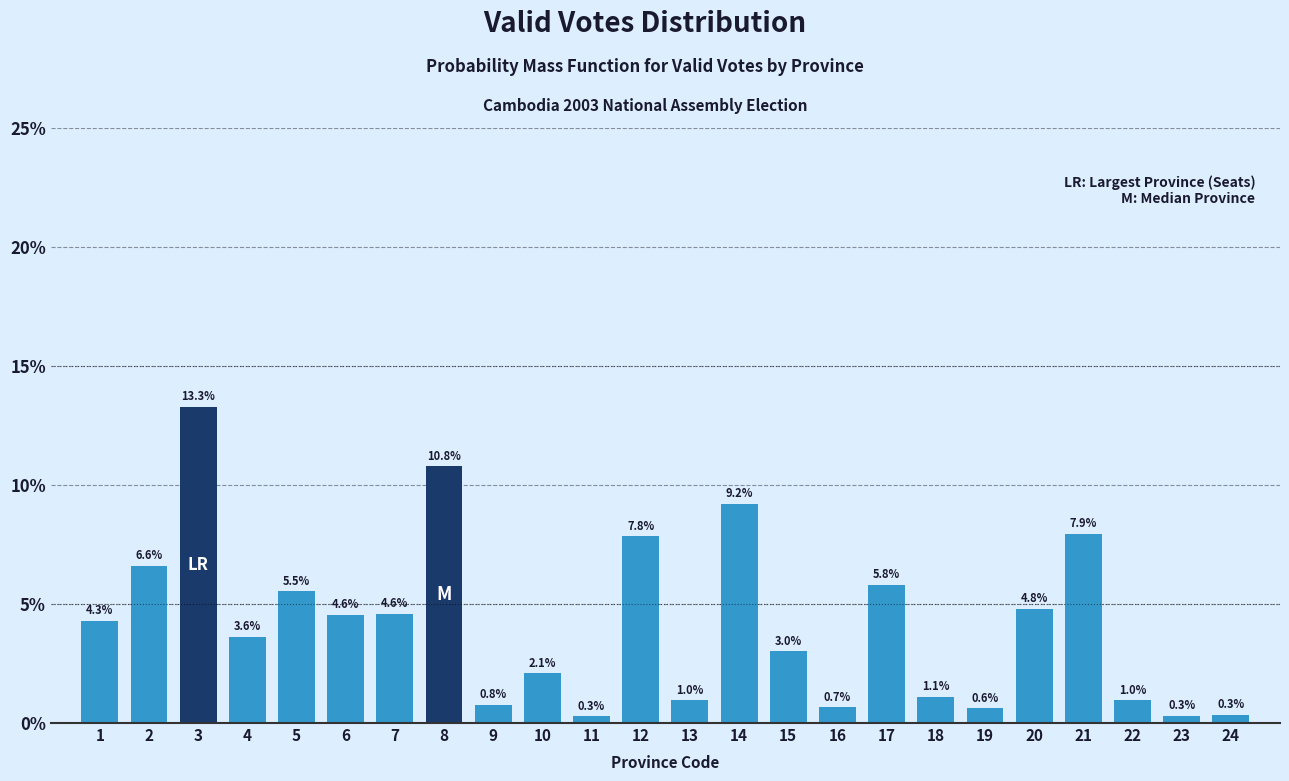

Reading left to right, list all the values displayed in this chart.

1=4.3	2=6.6	3=13.3	4=3.6	5=5.5	6=4.6	7=4.6	8=10.8	9=0.8	10=2.1	11=0.3	12=7.8	13=1.0	14=9.2	15=3.0	16=0.7	17=5.8	18=1.1	19=0.6	20=4.8	21=7.9	22=1.0	23=0.3	24=0.3